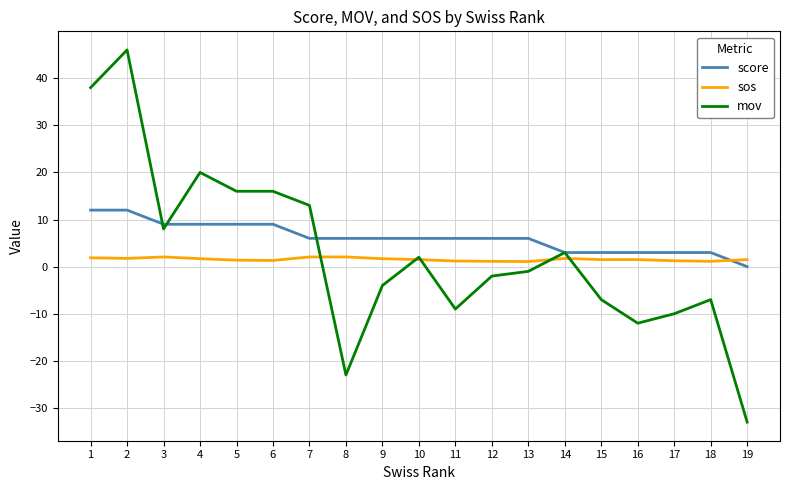

Where does the score series first go above 6?

1